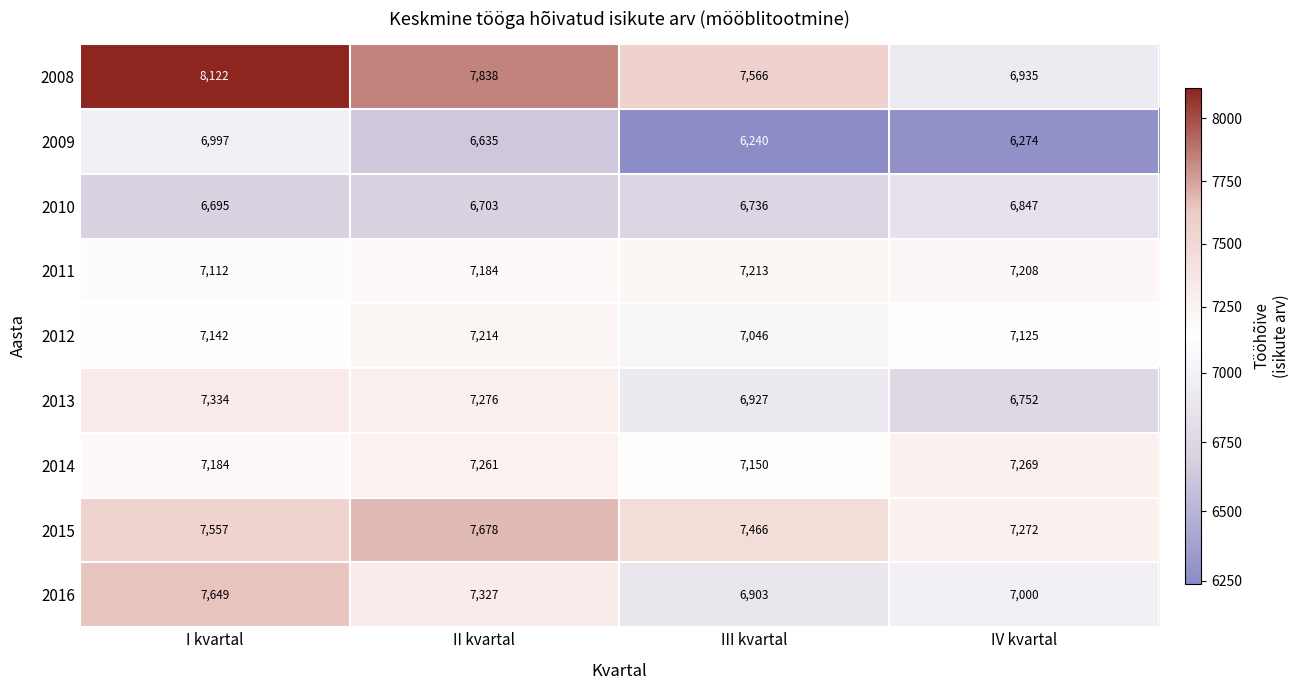

How many categories are shown in the chart?

4